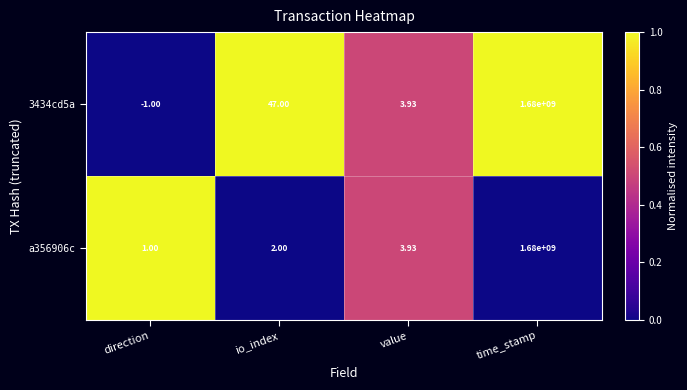

At which category is the sum across all series the highest?

time_stamp